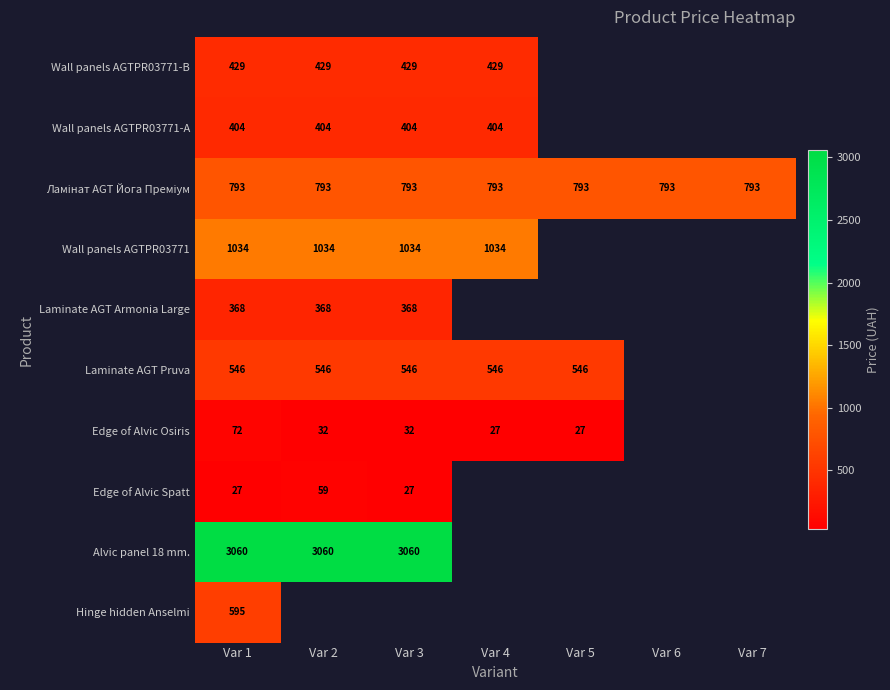

Between Var 2 and Var 3, which is larger?

Var 2